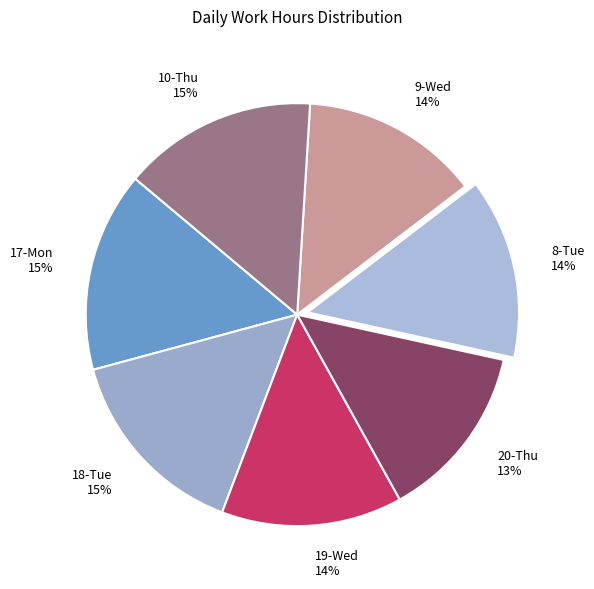

How many slices are in this pie chart?

7